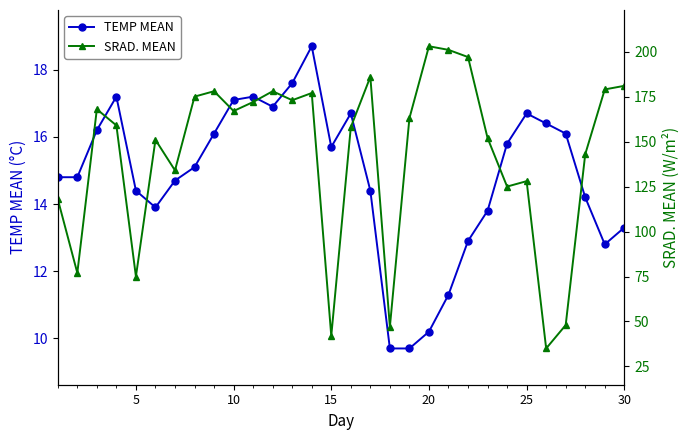

In TEMP MEAN, how many points are higher than both neighbors (excluding endpoints)?

5